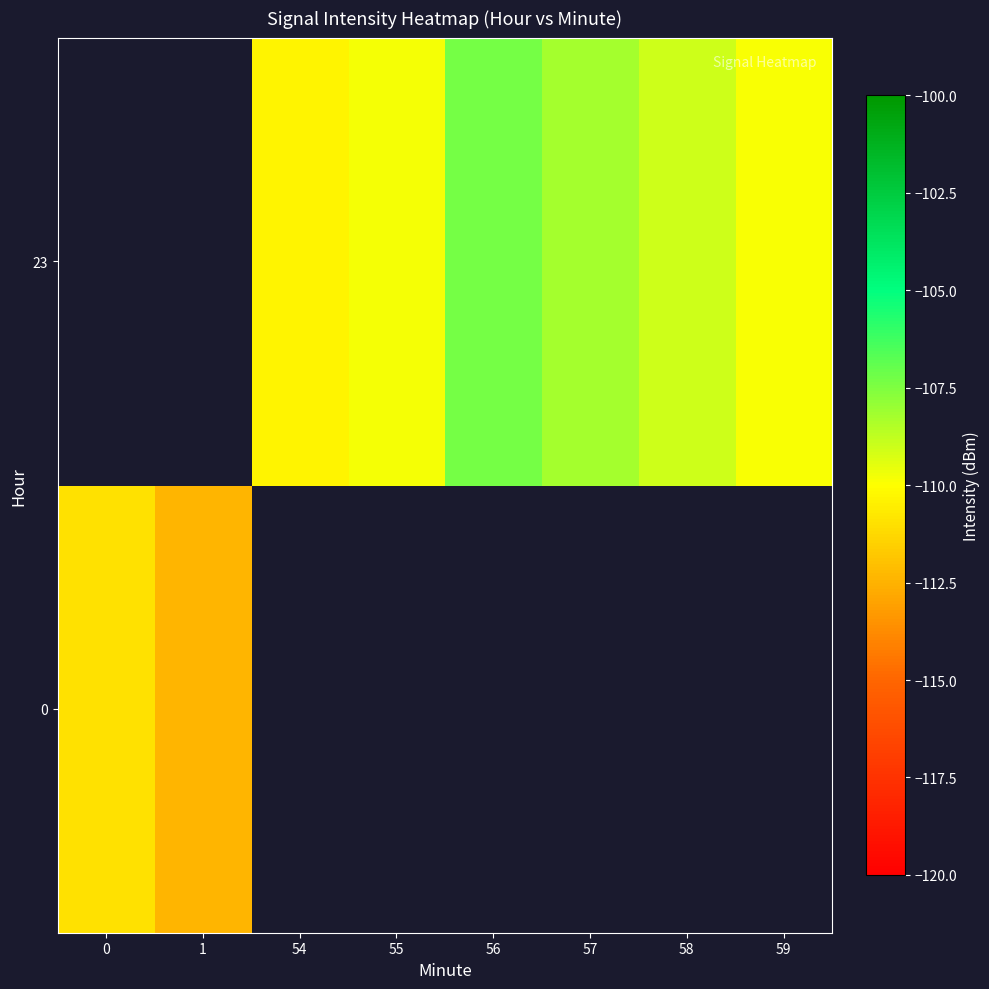

Between 55 and 59, which is larger?

59